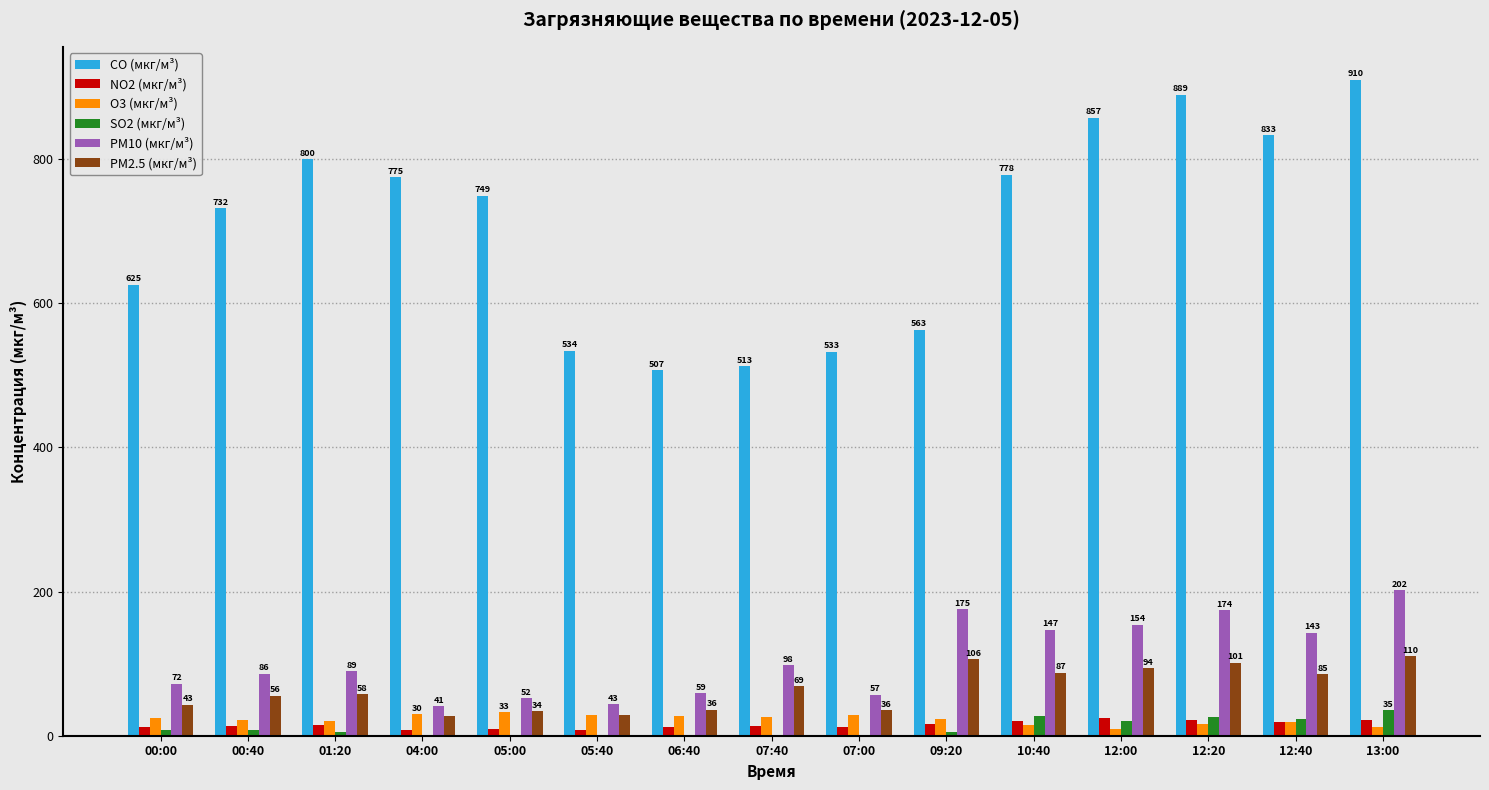

Between 04:00 and 07:40, which series saw the biggest shift?

CO (мкг/м³)